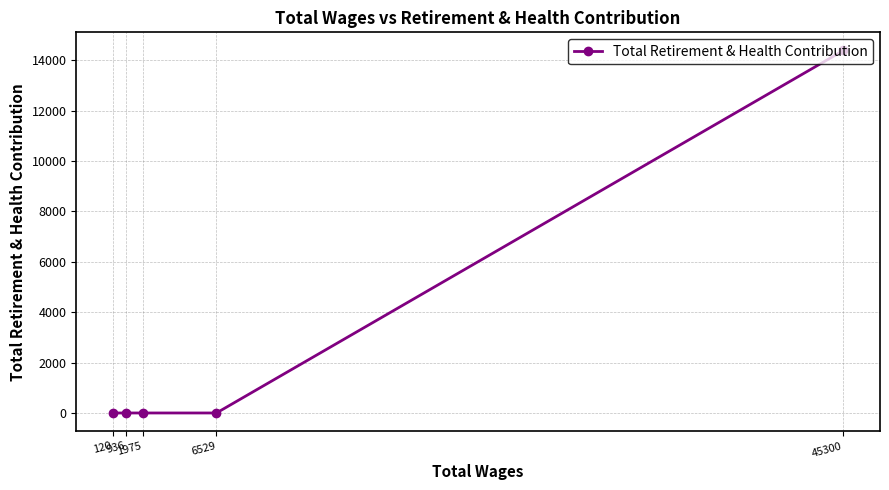

Reading right to left, extract all data points from this chart.

45300=14390	6529=0	1975=0	936=0	120=0